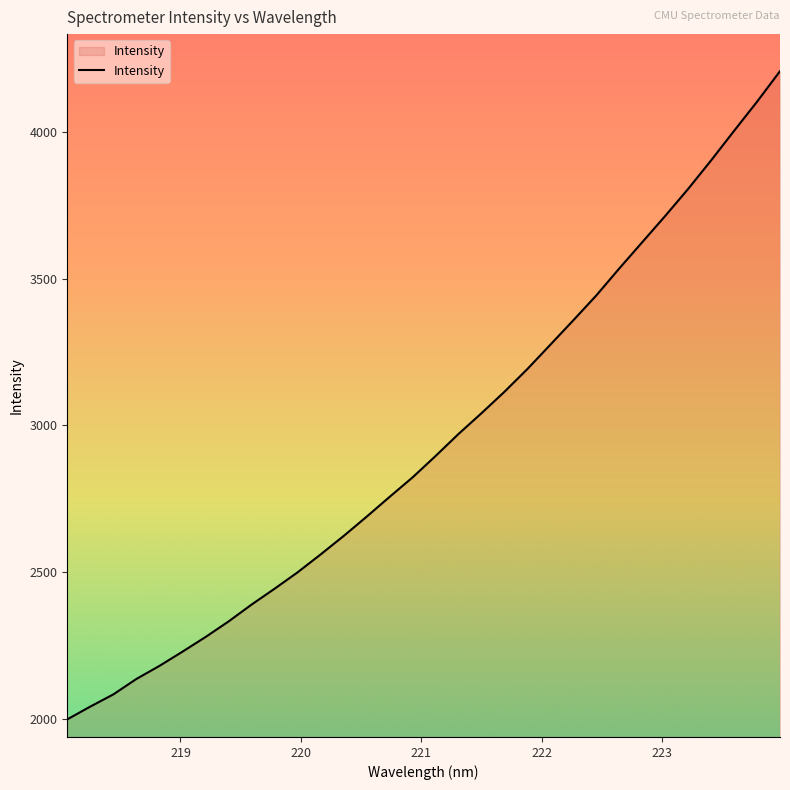

What is the difference between the maximum and minimum values?

2207.5